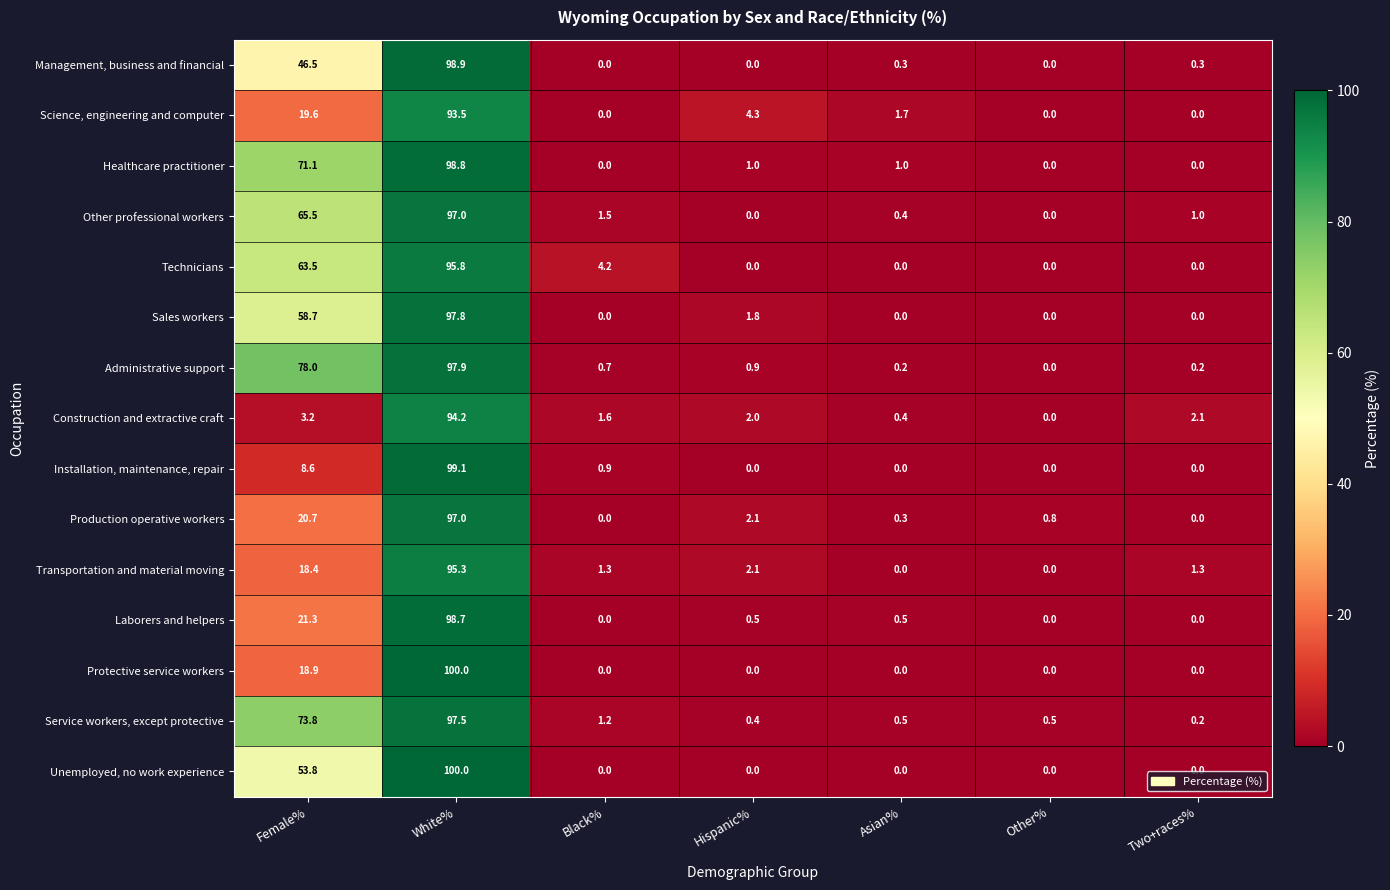

What is the difference between the second highest and minimum values in the Service workers, except protective series?

73.6